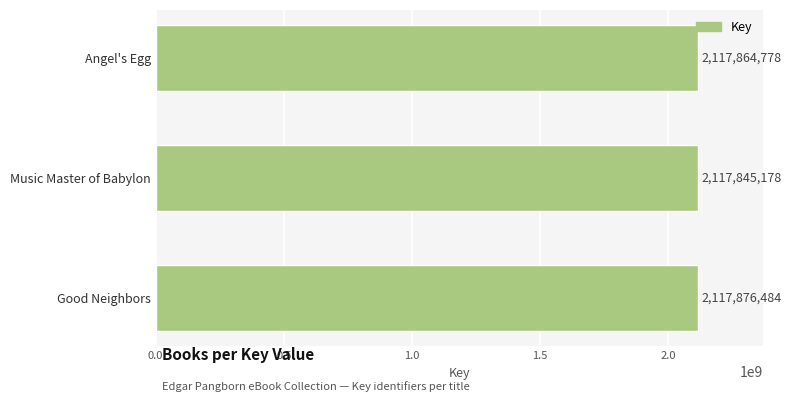

Is it true that the value at Music Master of Babylon is 2117845178?

True